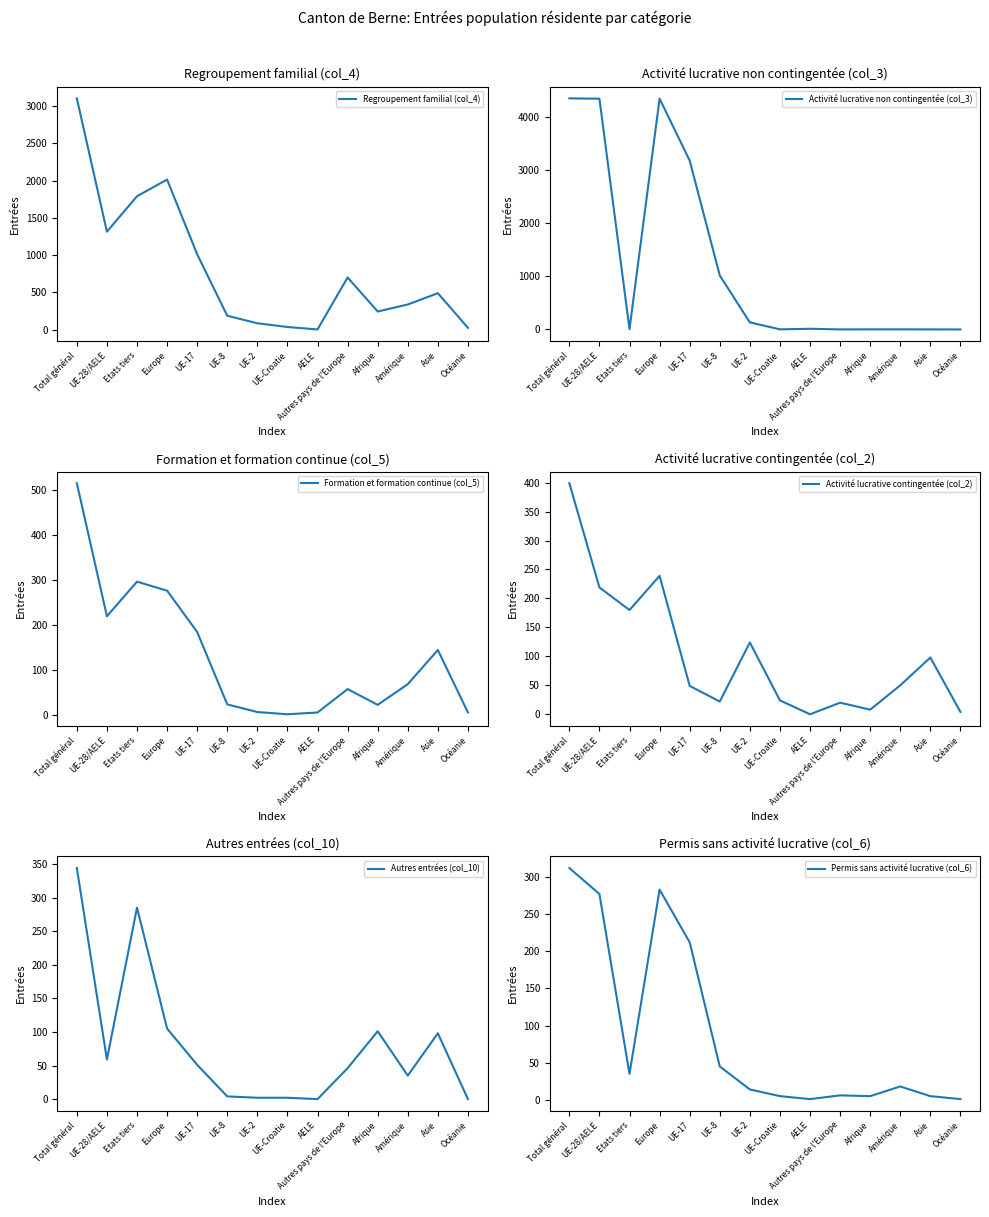

Reading right to left, extract all data points from this chart.

Regroupement familial (col_4): 23	488	336	242	699	1	34	84	185	1010	2013	1789	1314	3103
Activité lucrative non contingentée (col_3): 0	1	2	2	1	13	2	133	1016	3177	4342	6	4341	4347
Formation et formation continue (col_5): 5	144	68	22	57	5	1	6	23	184	276	296	219	515
Activité lucrative contingentée (col_2): 4	98	50	8	20	0	24	124	22	49	239	180	219	399
Autres entrées (col_10): 0	98	35	101	46	0	2	2	4	51	105	285	59	344
Permis sans activité lucrative (col_6): 1	5	18	5	6	1	5	14	45	212	283	35	277	312